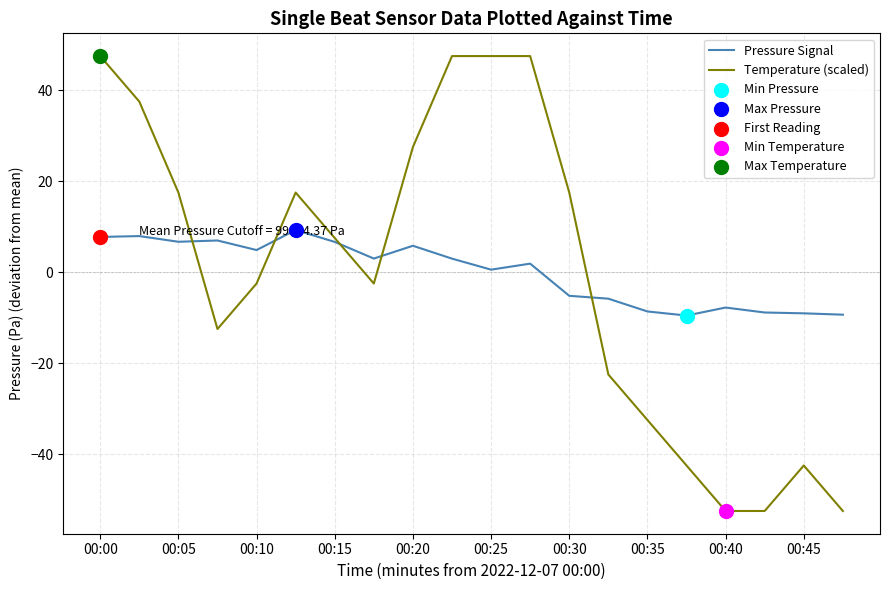

Which series has the largest range (max minus min)?

Temperature (scaled)